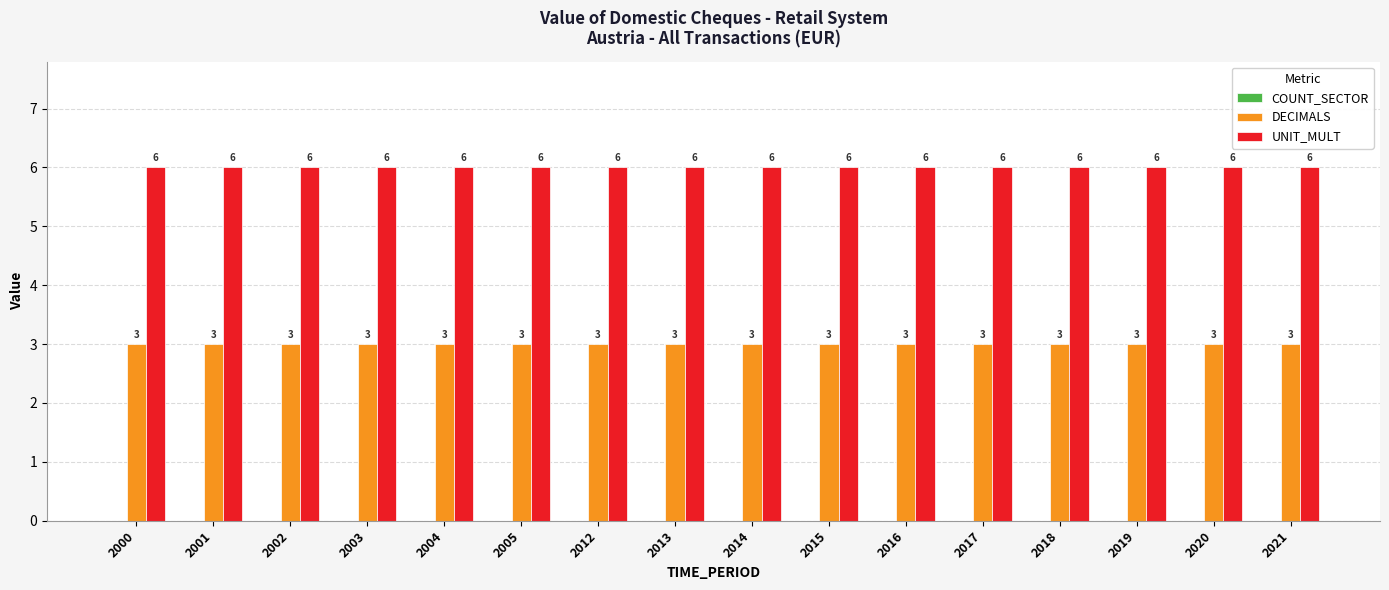

What is the spread (max minus min) of values at 2021?

3